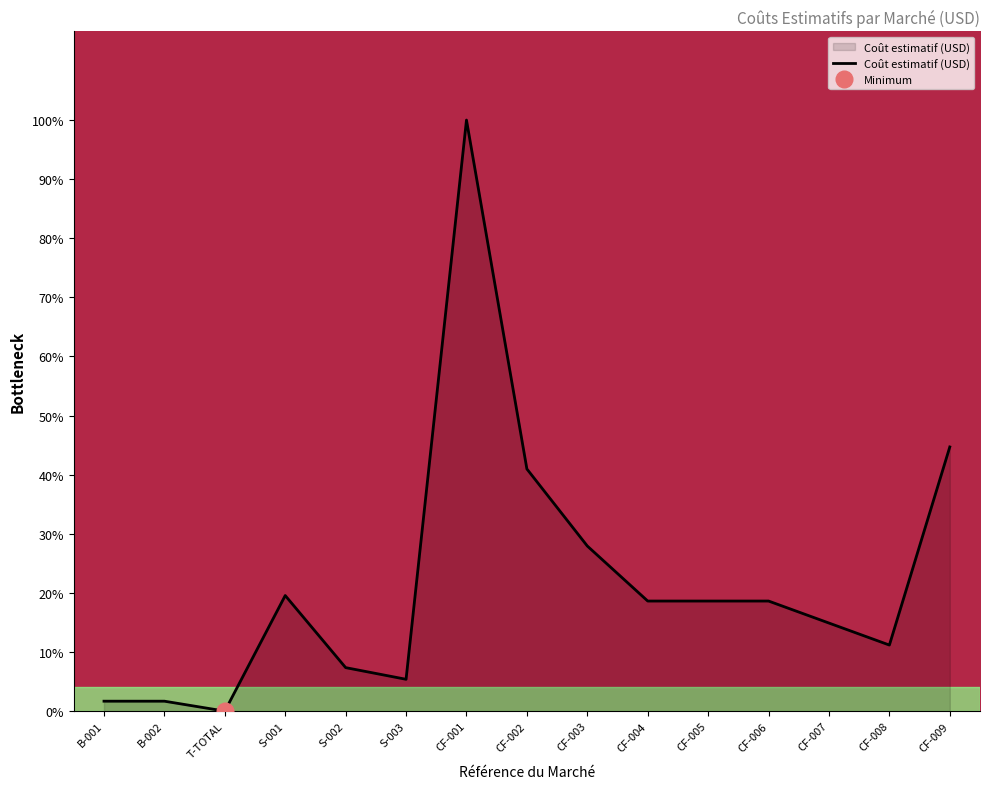

What is the difference between the maximum and minimum values?

100.0